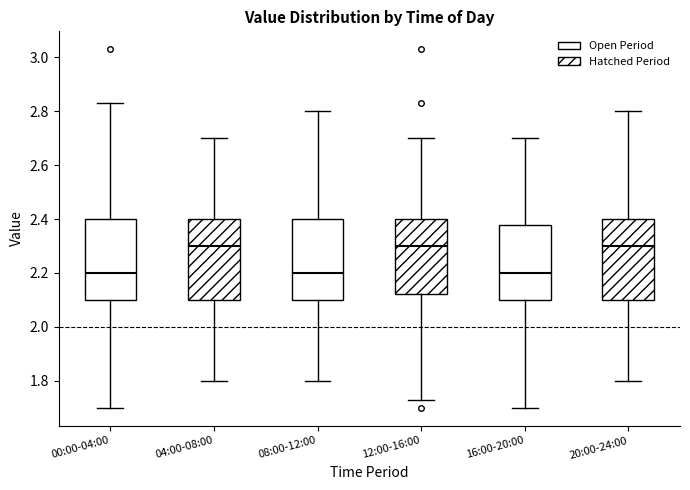

Reading left to right, transcribe this box plot: for each box, give where its median line is, the range the box spans, and where its two whiskers end, as read against the y-axis. The values are not printed on the chart, so give them approximately, as read against the axis.

00:00-04:00: median 2.20, box 2.10 to 2.40, whiskers 1.70 to 2.84
04:00-08:00: median 2.30, box 2.10 to 2.40, whiskers 1.80 to 2.70
08:00-12:00: median 2.20, box 2.10 to 2.40, whiskers 1.80 to 2.80
12:00-16:00: median 2.30, box 2.12 to 2.40, whiskers 1.74 to 2.70
16:00-20:00: median 2.20, box 2.10 to 2.38, whiskers 1.70 to 2.70
20:00-24:00: median 2.30, box 2.10 to 2.40, whiskers 1.80 to 2.80